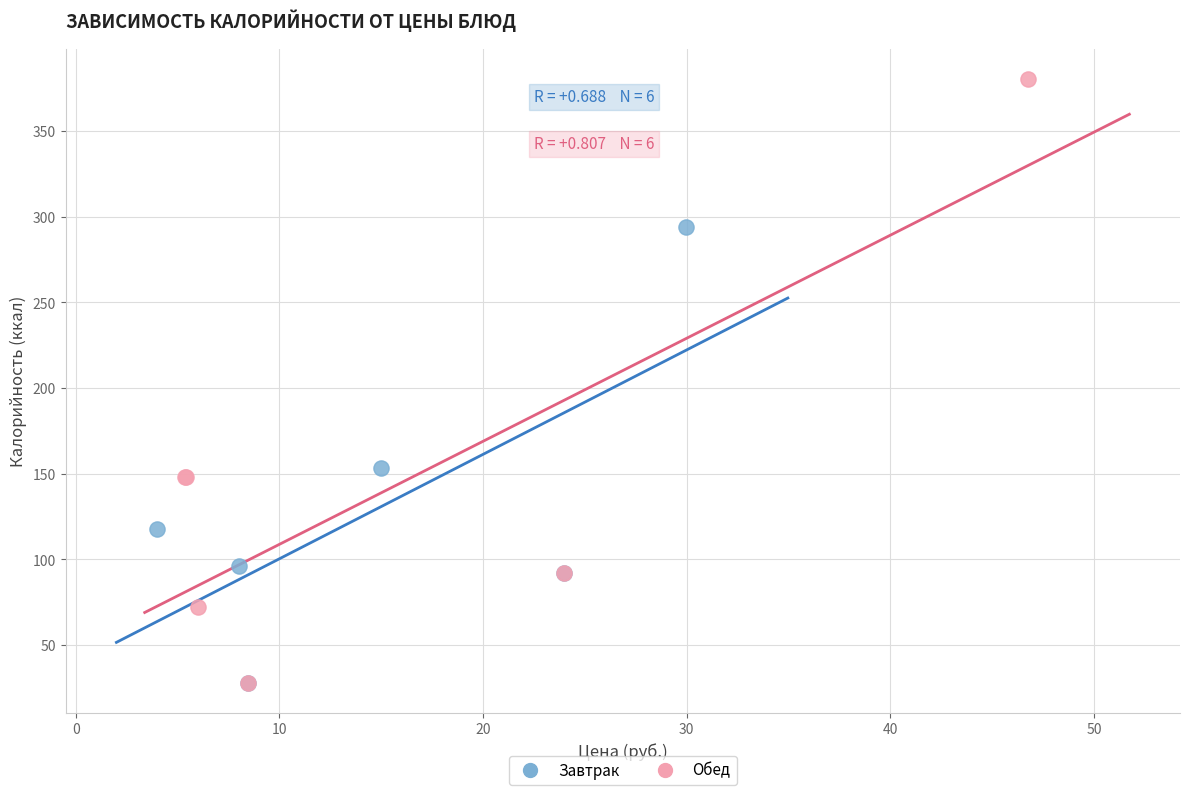

Which series contains the highest Y value?

Обед